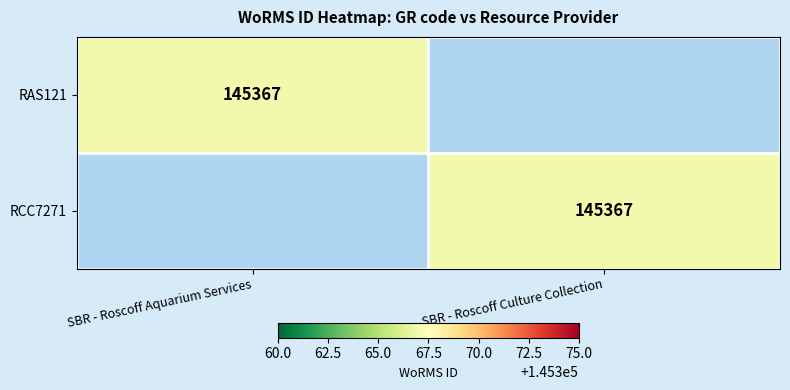

The RCC7271 series shows 43931 at SBR - Roscoff Culture Collection. True or false?

False